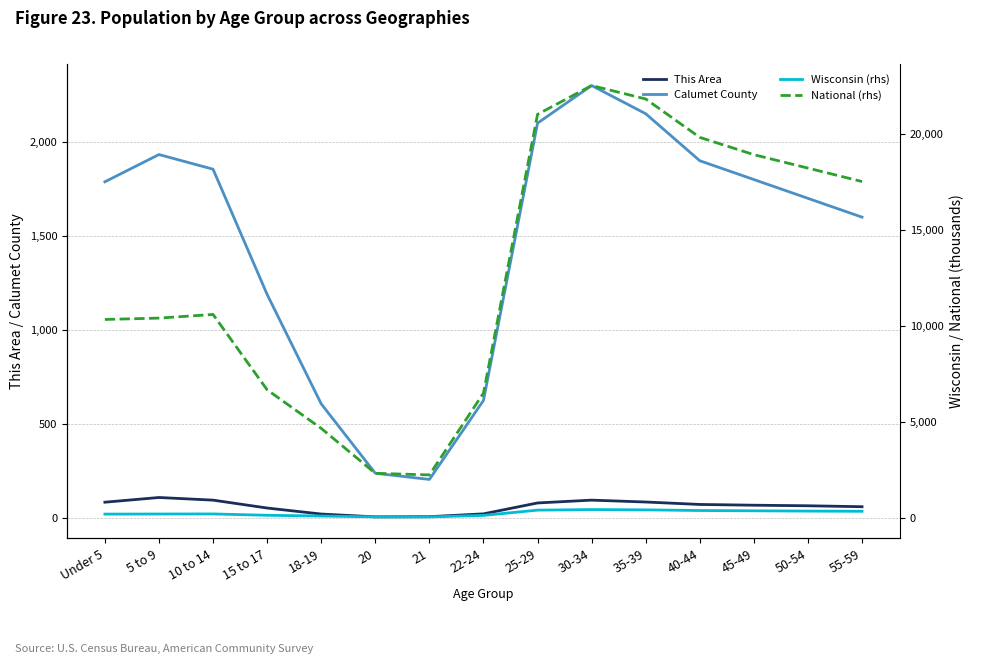

How many interior local valleys does the This Area series have?

1